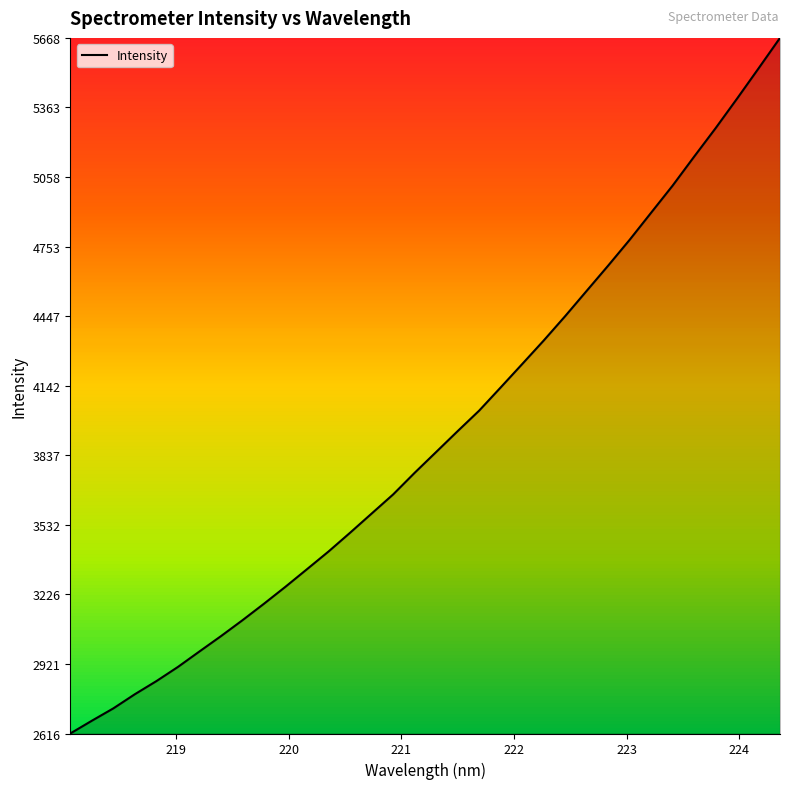

What is the difference between the maximum and minimum values?

3052.3